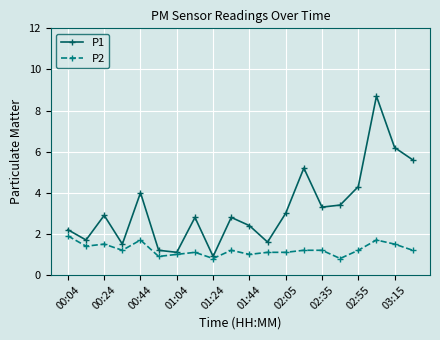

What are all the series names shown in the legend?

P1, P2